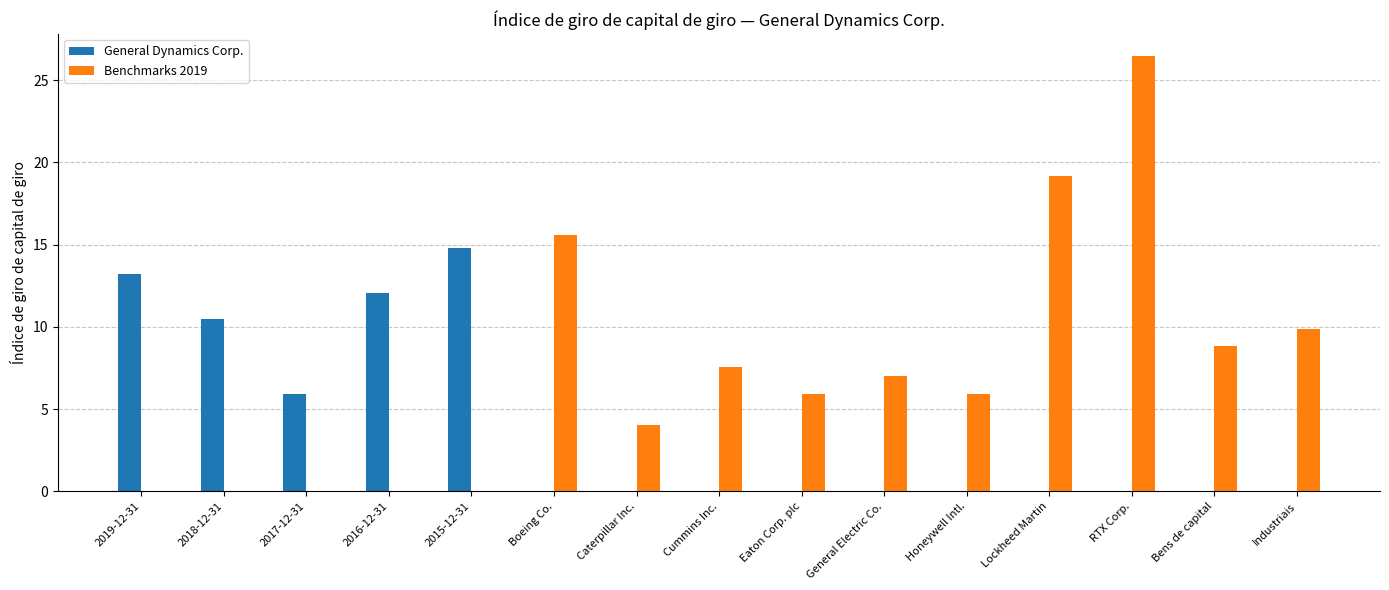

What is the greatest value displayed?

26.5